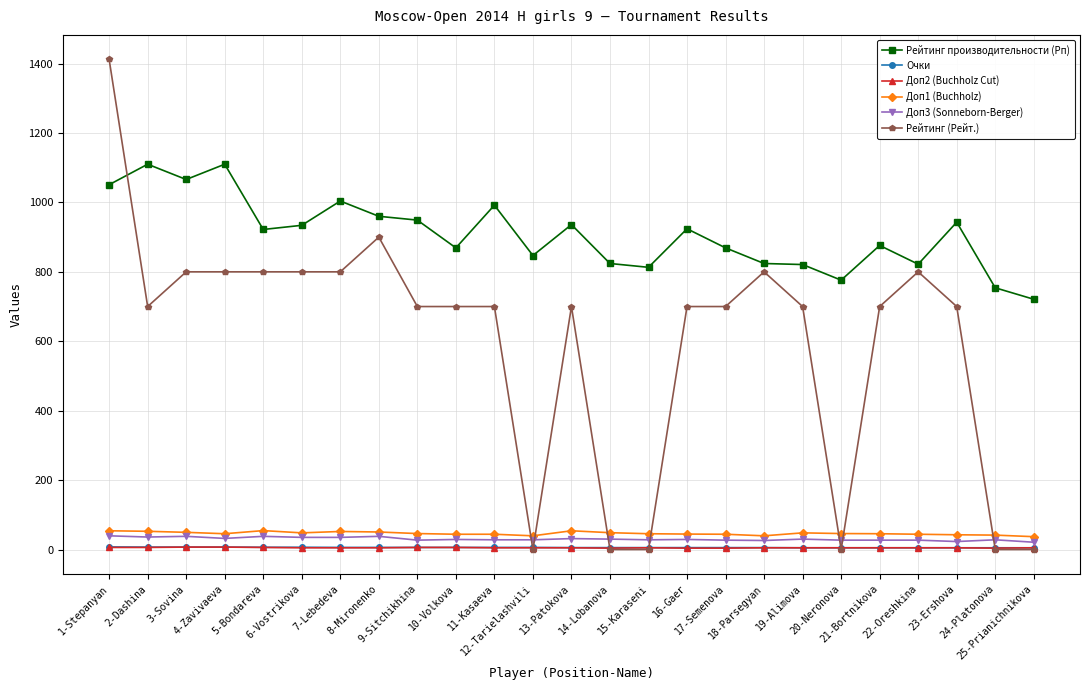

Which series has the widest spread of values?

Рейтинг (Рейт.)